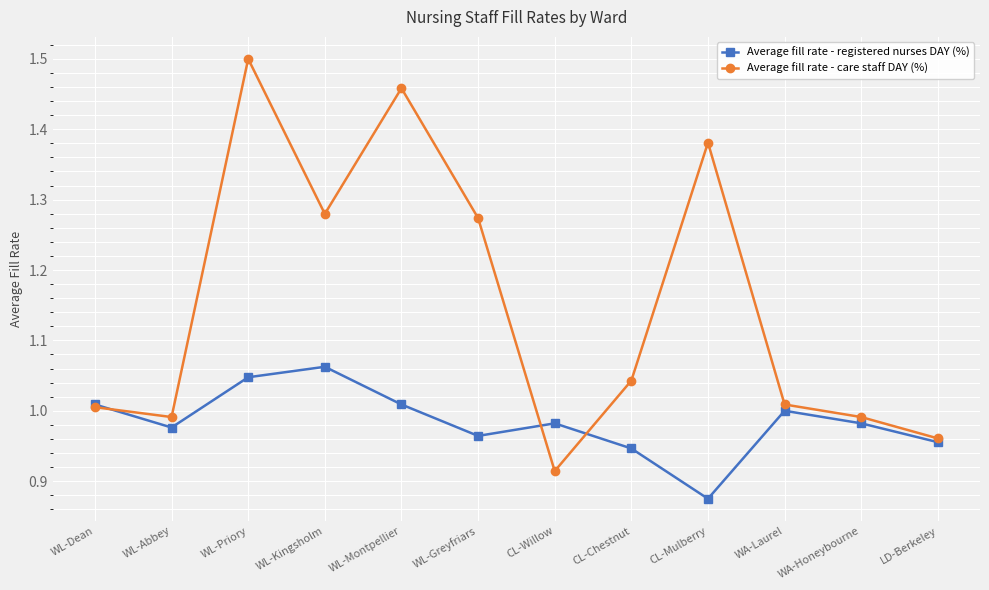

Which series has the widest spread of values?

Average fill rate - care staff DAY (%)